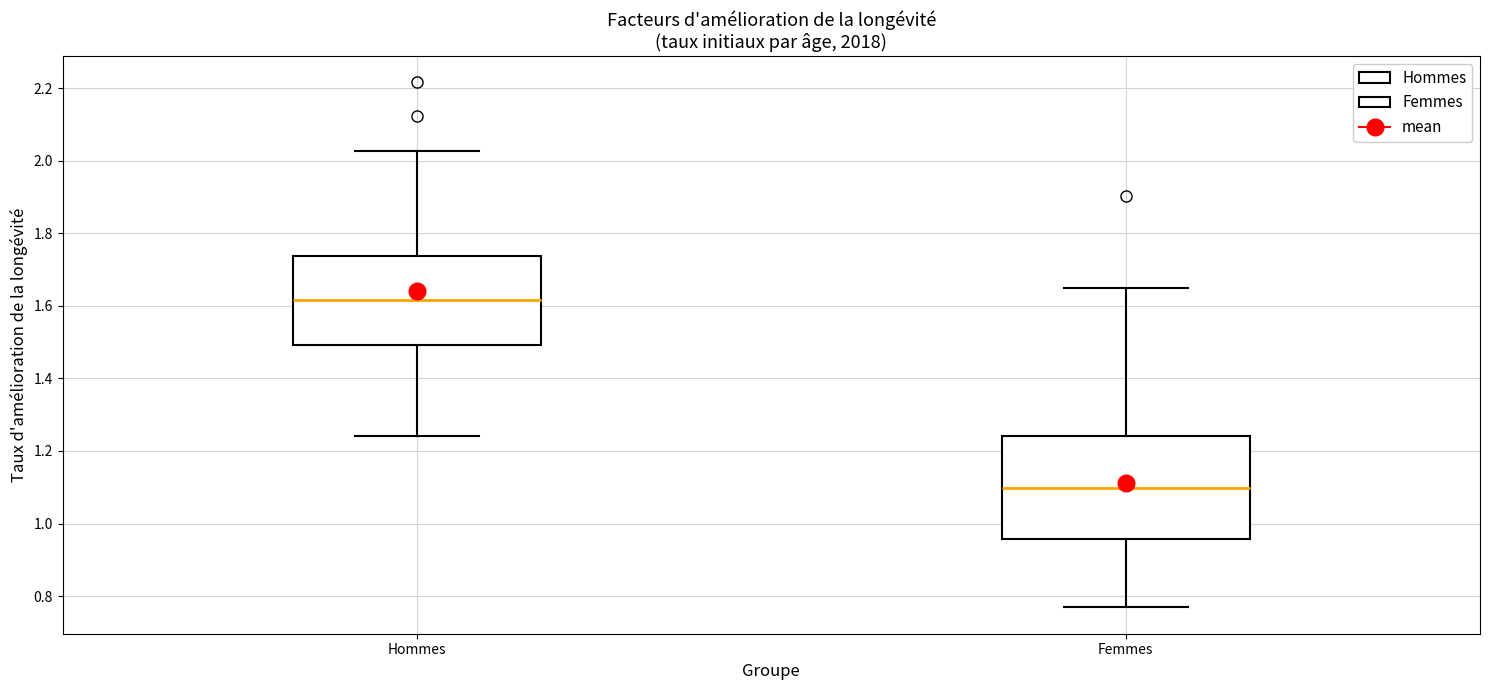

Where does the median line of the box for Hommes sit on the y-axis? The values are not printed on the chart, so give them approximately, as read against the axis.

1.62